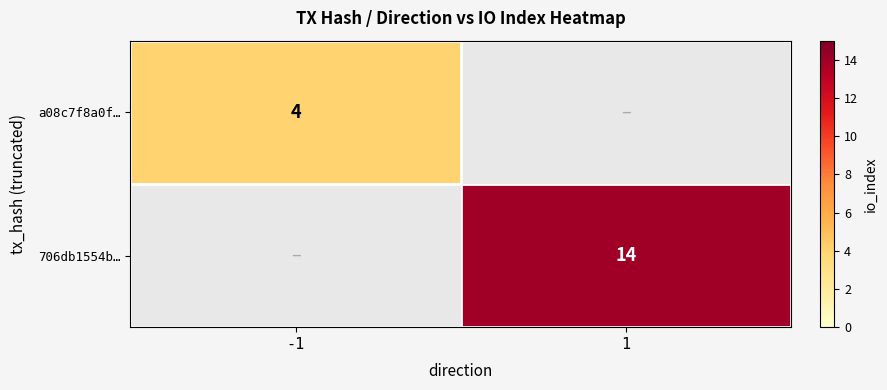

Which label corresponds to the largest value in the chart?

1